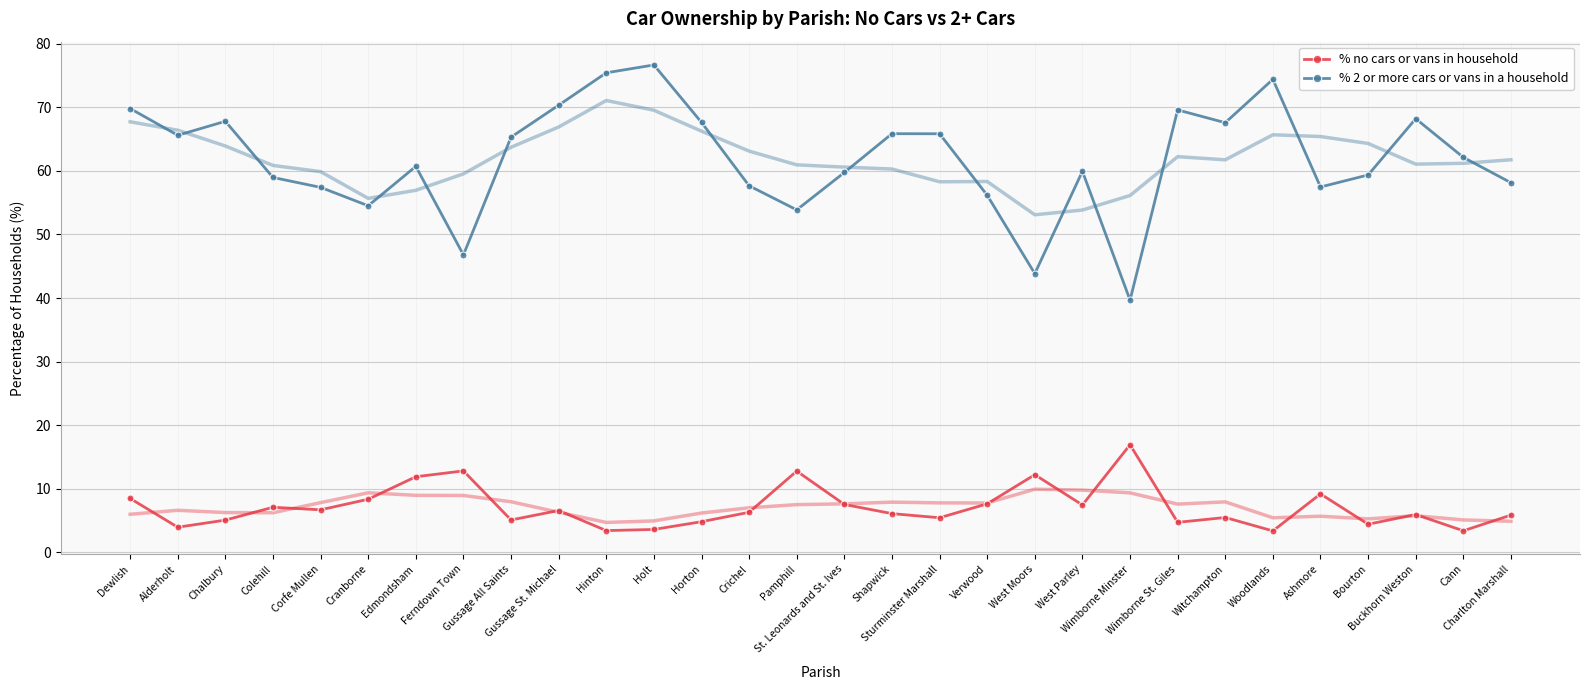

At Horton, list the series in order from smallest to largest.

% no cars or vans in household, % 2 or more cars or vans in a household